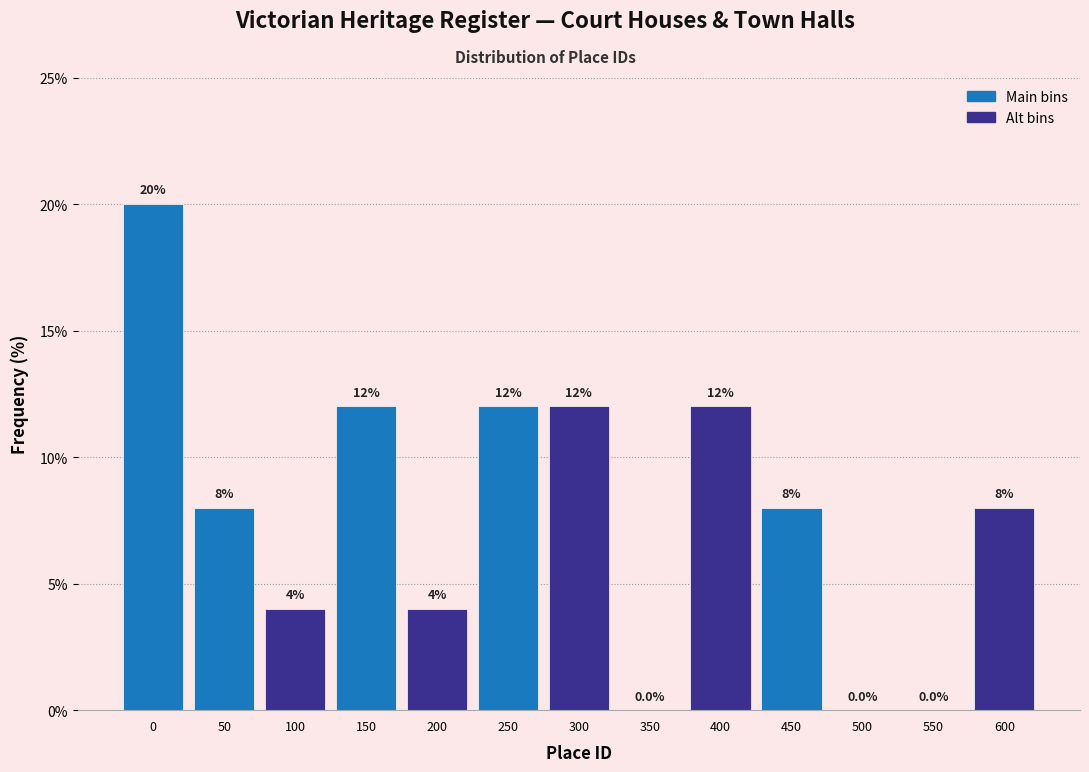

Reading left to right, extract all data points from this chart.

0=20	50=8	100=4	150=12	200=4	250=12	300=12	350=0	400=12	450=8	500=0	550=0	600=8